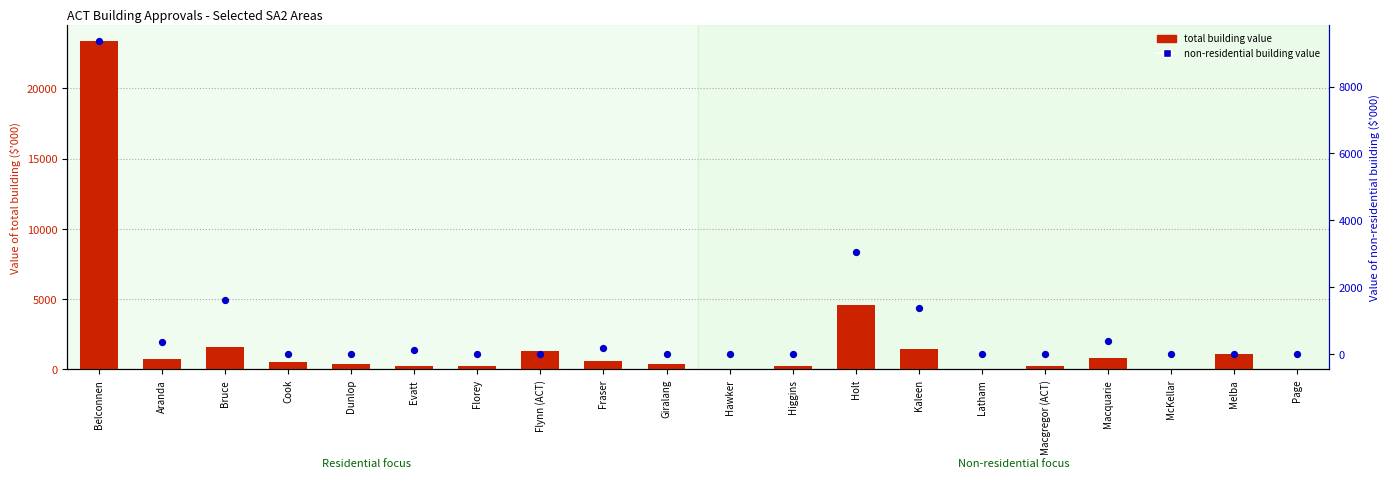

Which series has the widest spread of Y values?

total building value